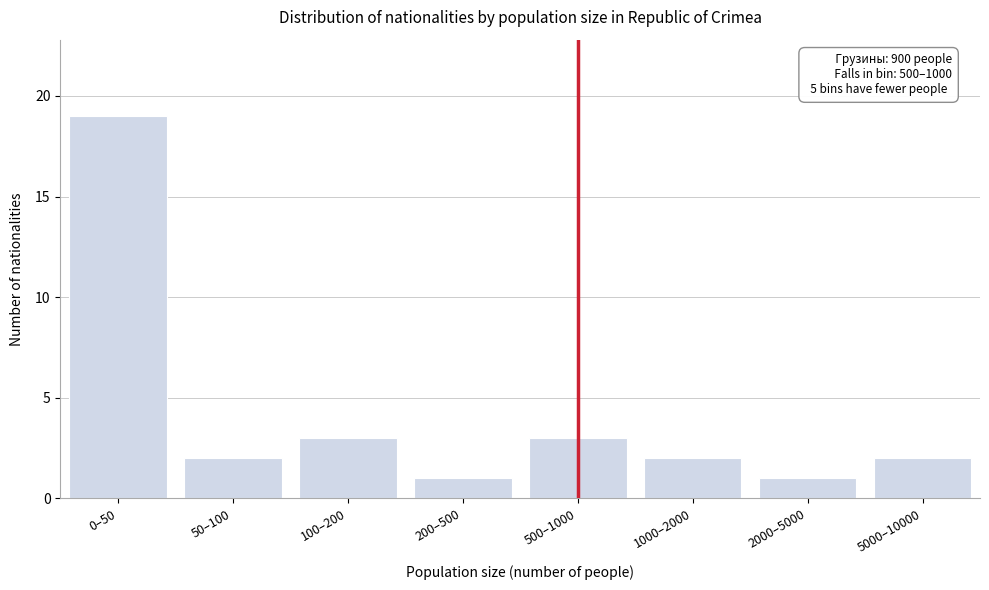

Reading left to right, transcribe all the data shown in this chart.

0–50=19	50–100=2	100–200=3	200–500=1	500–1000=3	1000–2000=2	2000–5000=1	5000–10000=2